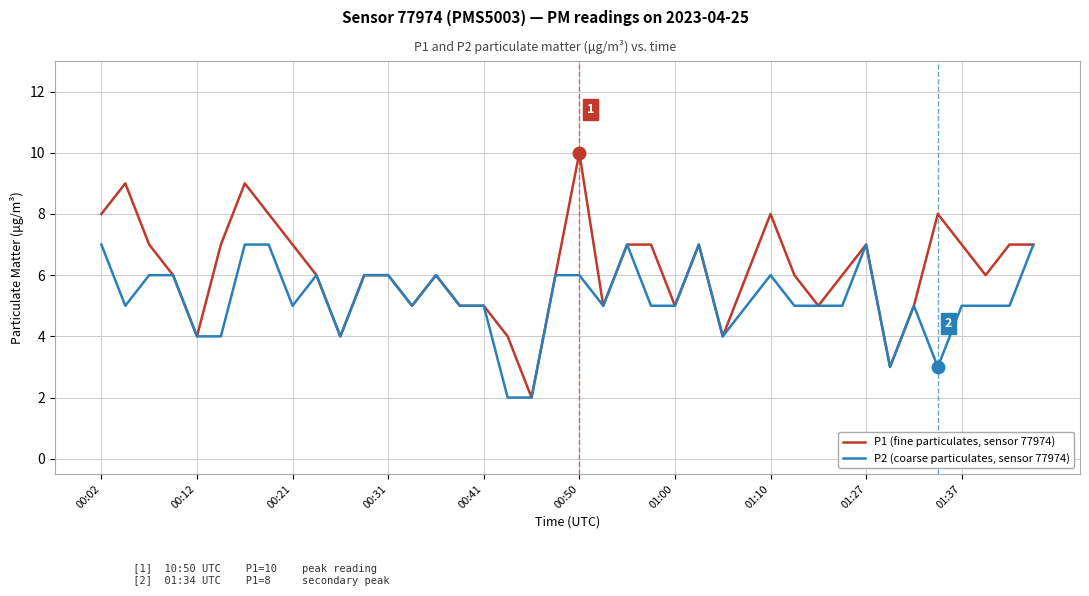

Rank the series by their maximum value, from highest to lowest.

P1 (fine particulates, sensor 77974), P2 (coarse particulates, sensor 77974)